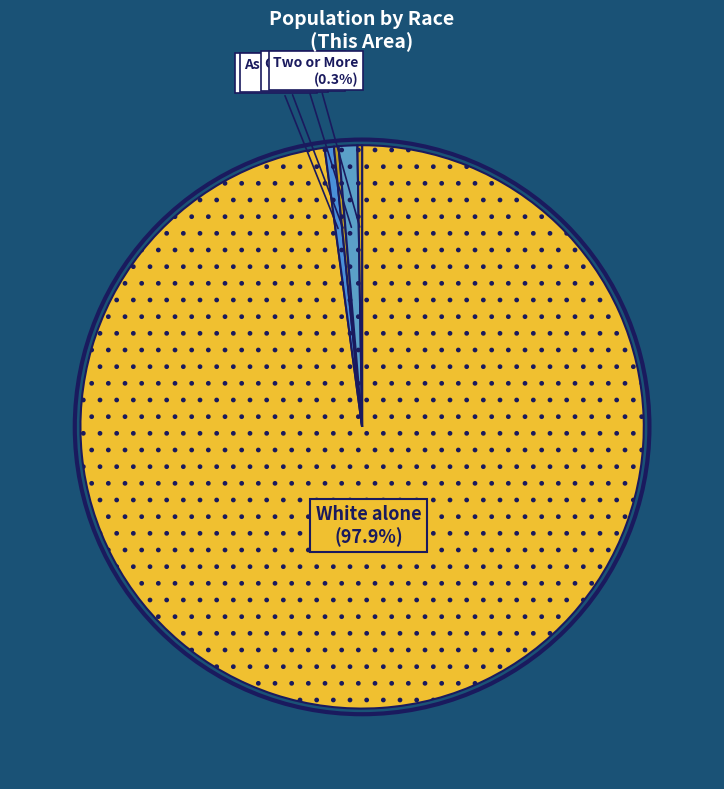

Which category has the biggest portion of the pie?

White alone